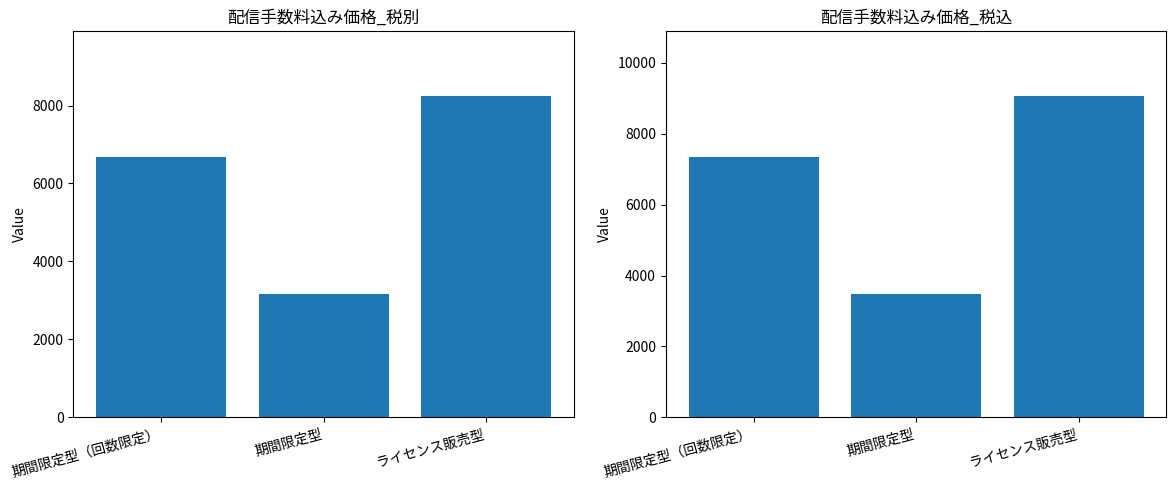

Count the number of categories in the chart.

3